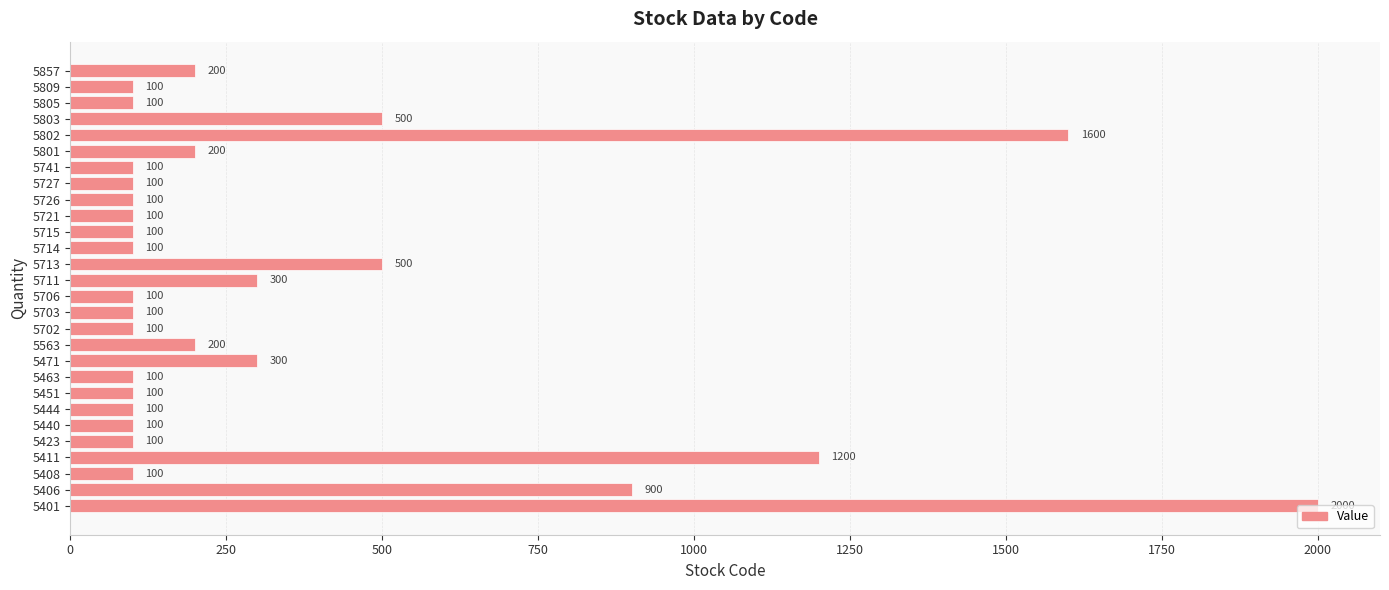

What is the greatest value displayed?

2000